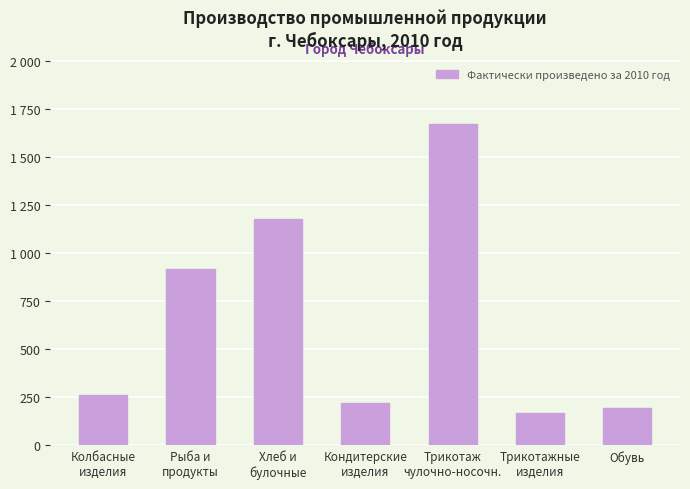

What is the average value?

659.3